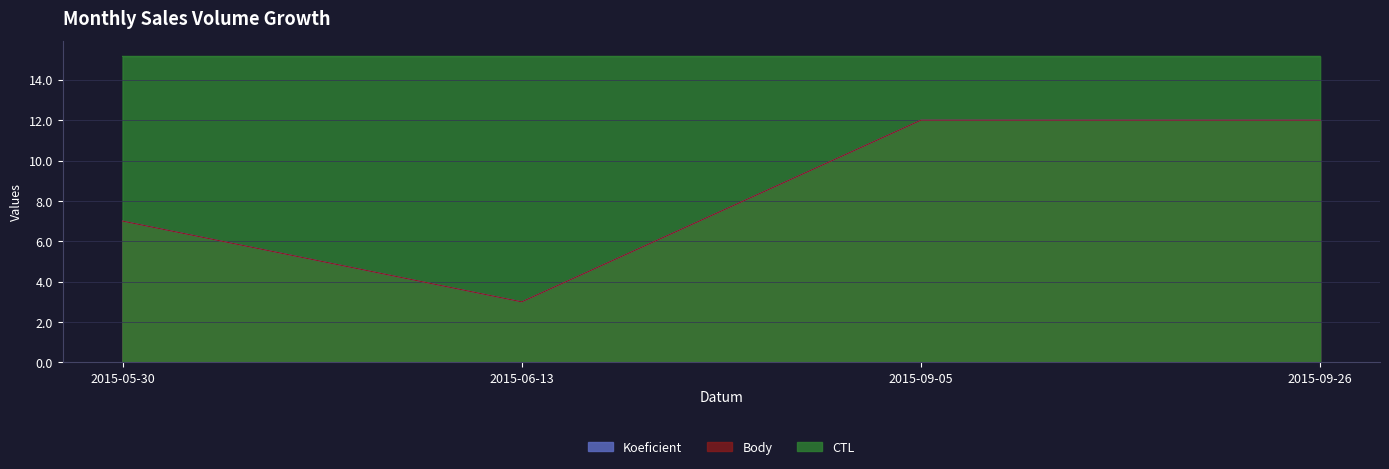

Which has a higher value, 2015-06-13 or 2015-09-26?

2015-09-26